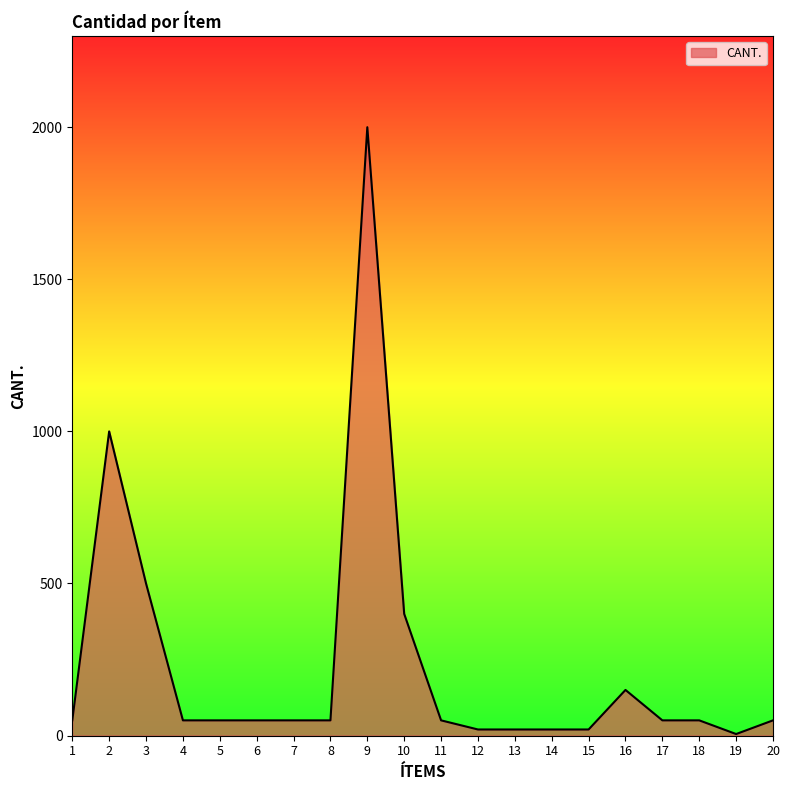

Does the chart display data point markers on the line(s)?

No